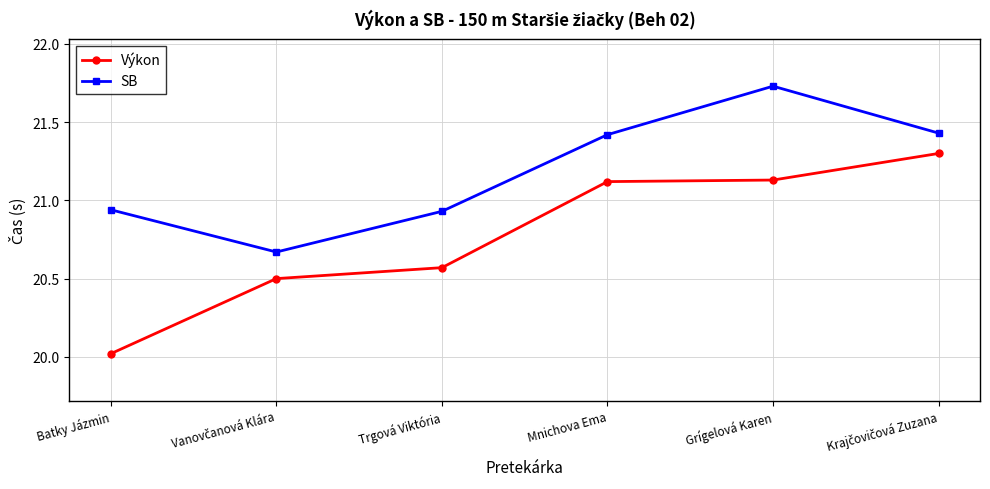

What is the sum of all Výkon values?

124.6